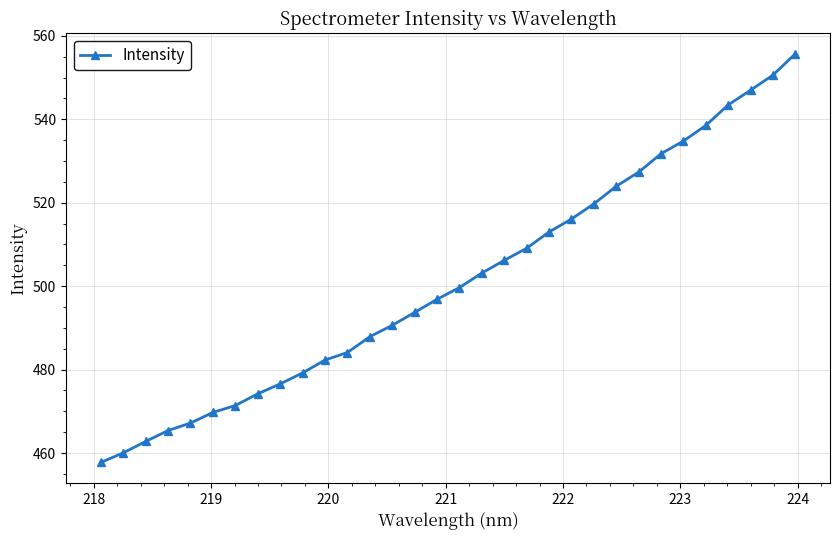

What is the minimum value shown in the chart?

457.8